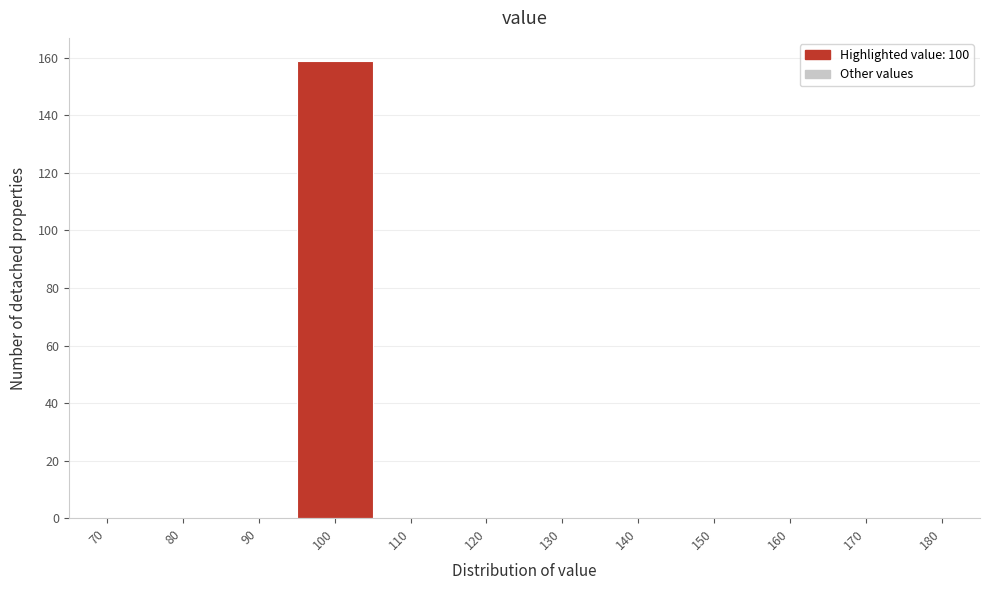

Reading left to right, what are all the values shown in this chart?

70=0	80=0	90=0	100=159	110=0	120=0	130=0	140=0	150=0	160=0	170=0	180=0